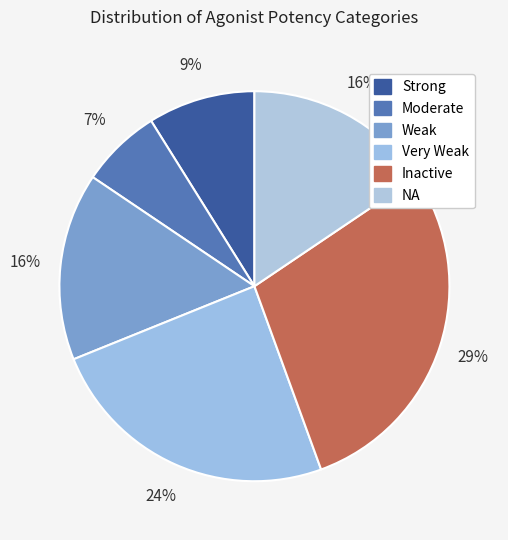

Is it true that Moderate is 21% of the pie?

False